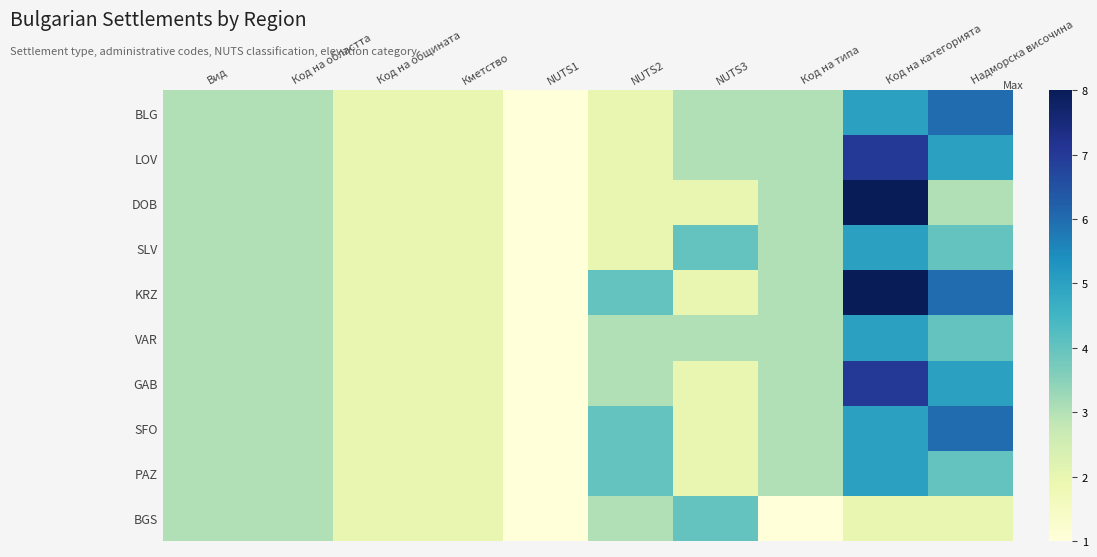

Rank the series by their maximum value, from highest to lowest.

DOB, KRZ, LOV, GAB, BLG, SFO, SLV, VAR, PAZ, BGS